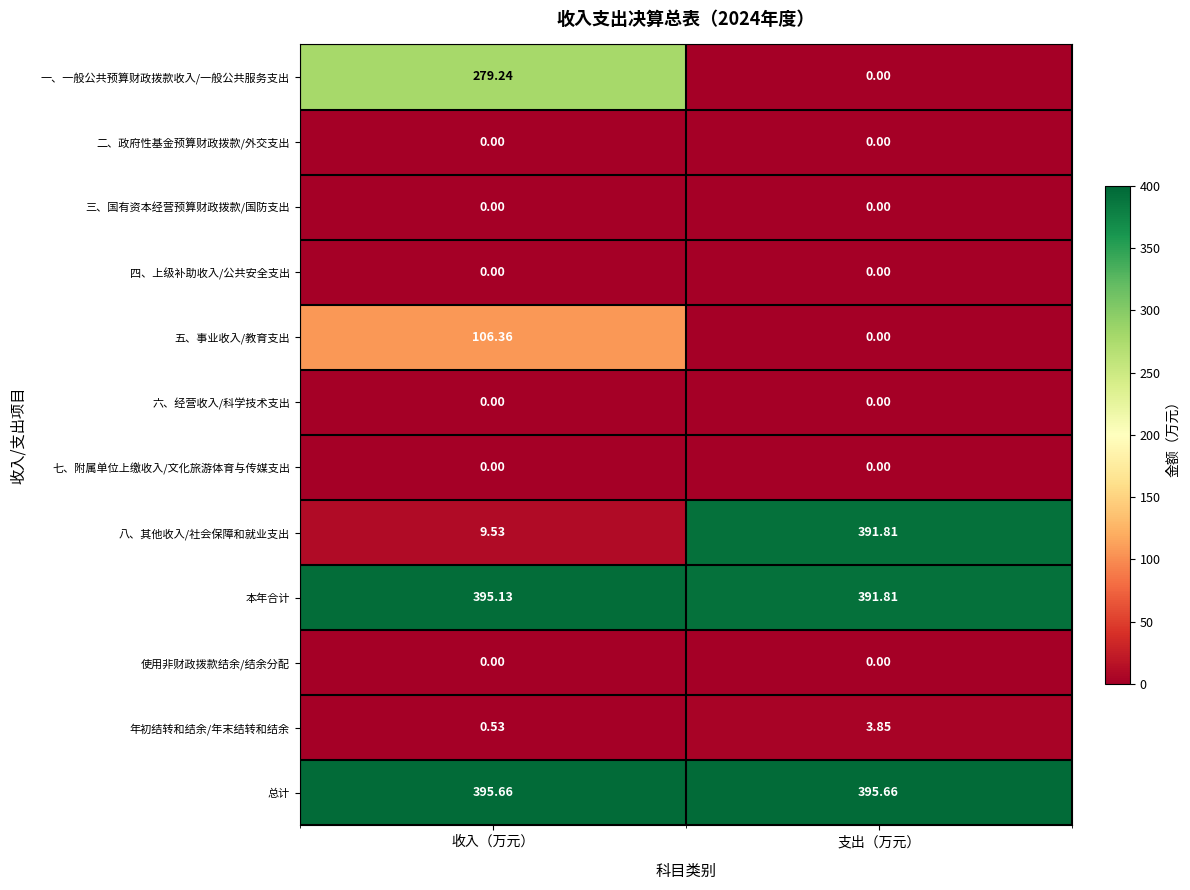

At which category is the sum across all series the highest?

收入（万元）